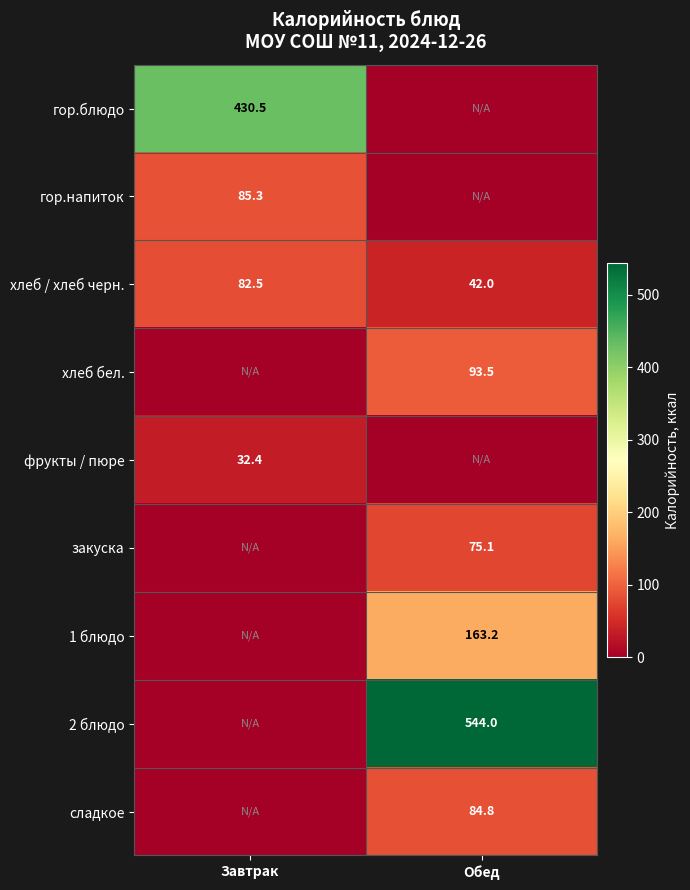

Is the value of фрукты / пюре at Завтрак greater than the value of хлеб бел. at Обед?

No